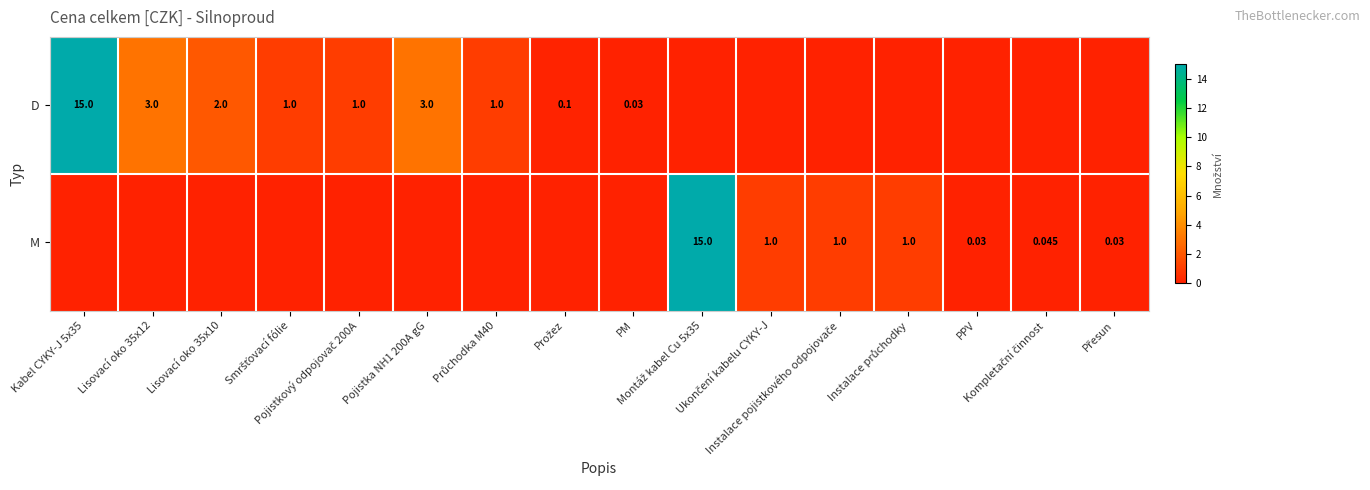

List the labels in order of M value, smallest first.

Kabel CYKY-J 5x35, Lisovací oko 35x12, Lisovací oko 35x10, Smršťovací fólie, Pojistkový odpojovač 200A, Pojistka NH1 200A gG, Průchodka M40, Prožez, PM, PPV, Přesun, Kompletační činnost, Ukončení kabelu CYKY-J, Instalace pojistkového odpojovače, Instalace průchodky, Montáž kabel Cu 5x35